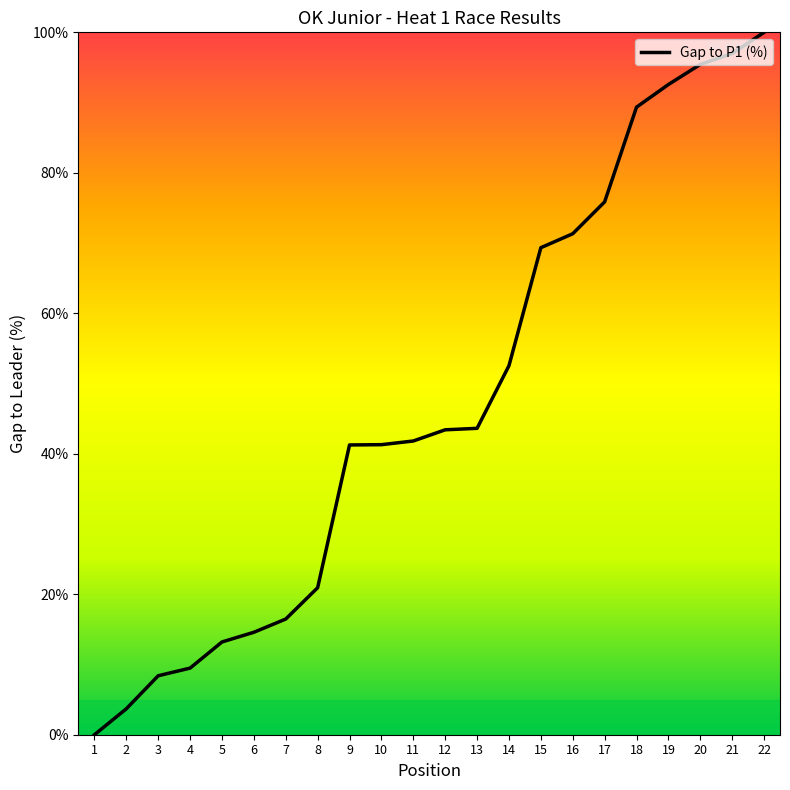

True or false: the data shows 105.9 at 15.

False